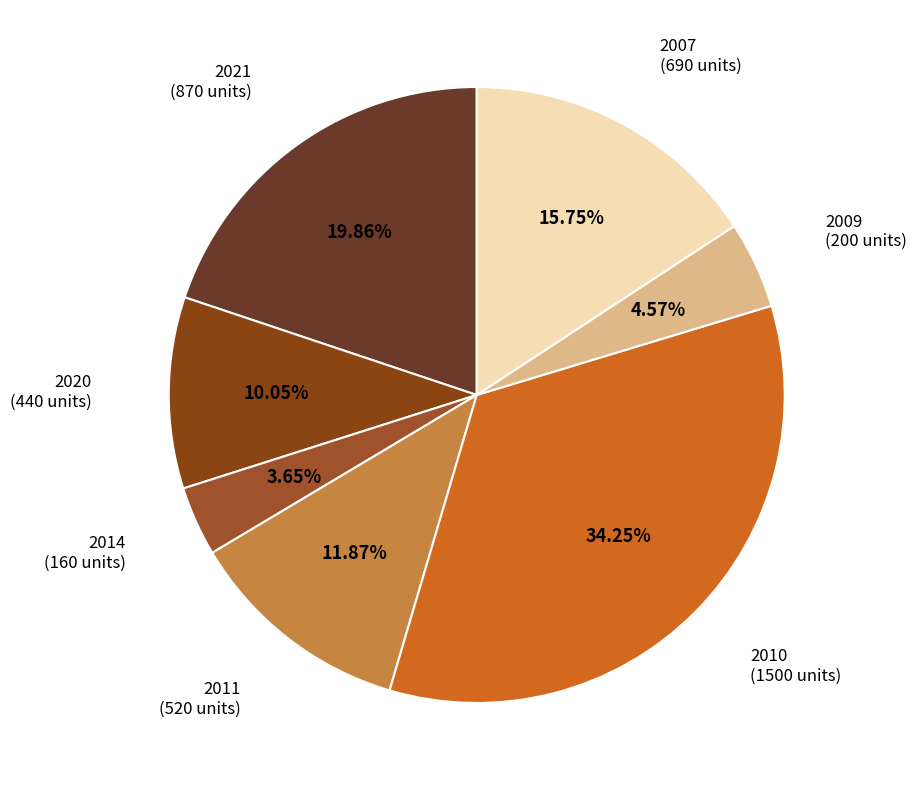

Count the number of slices in the pie.

7